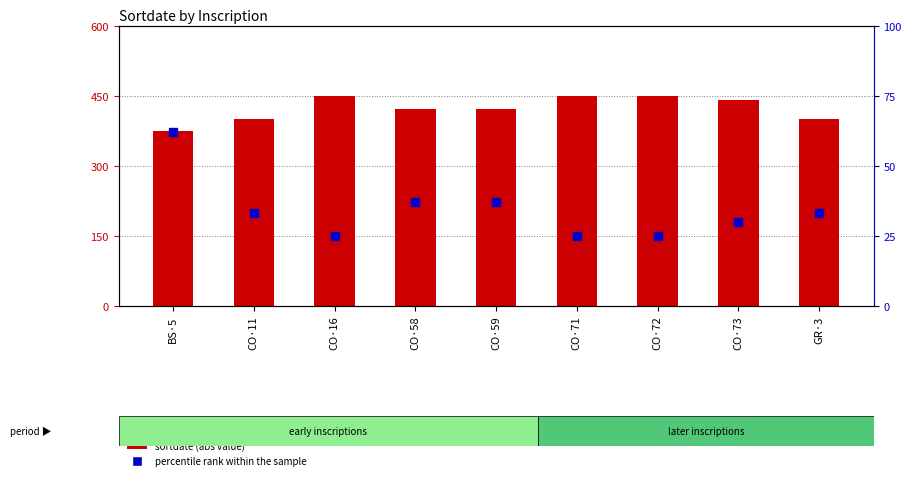

At how many categories does at least one series exceed 278?

9